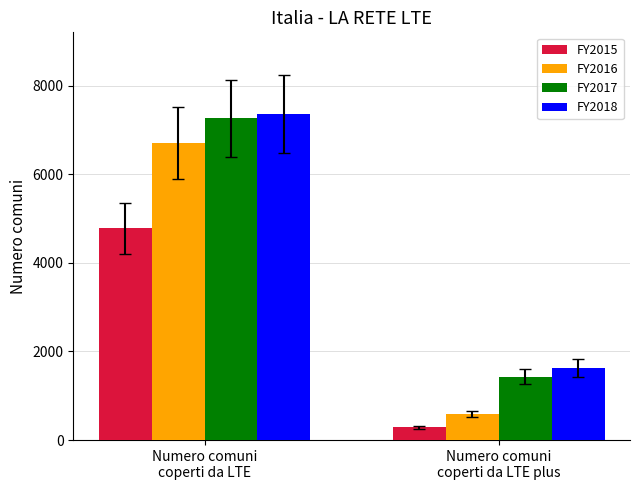

Is it true that FY2016 equals 590 at Numero comuni
coperti da LTE plus?

True